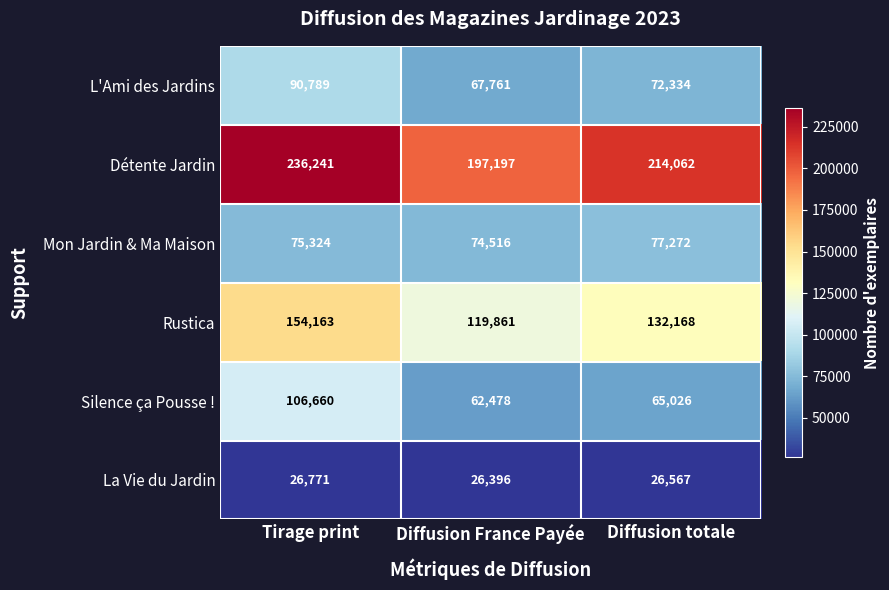

Reading left to right, list all the values displayed in this chart.

L'Ami des Jardins: 90789	67761	72334
Détente Jardin: 236241	197197	214062
Mon Jardin & Ma Maison: 75324	74516	77272
Rustica: 154163	119861	132168
Silence ça Pousse !: 106660	62478	65026
La Vie du Jardin: 26771	26396	26567